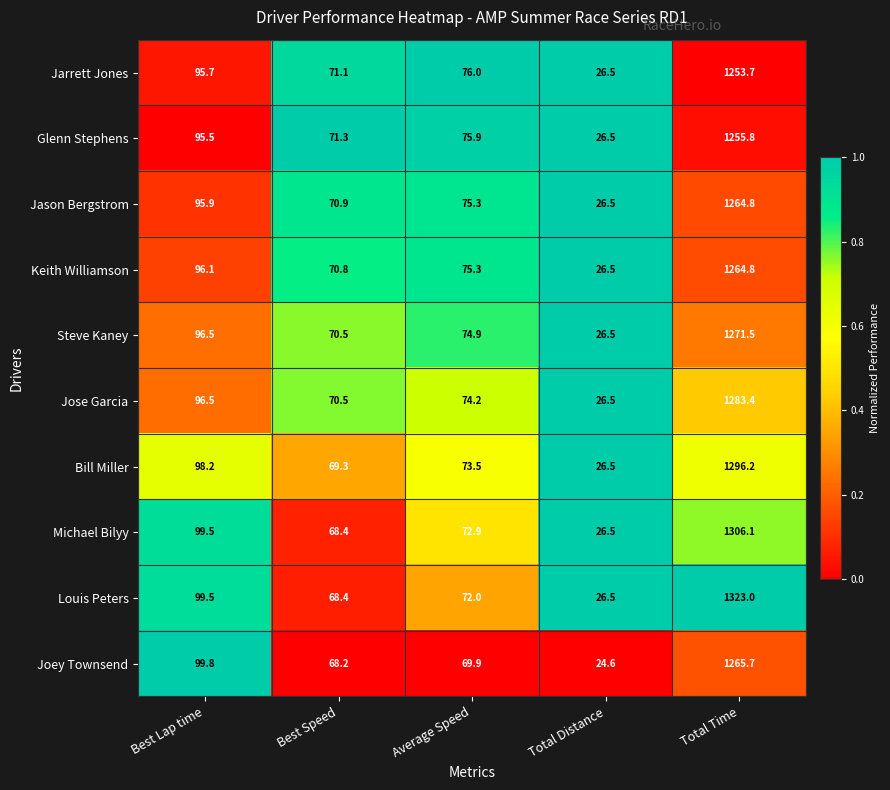

What is the spread (max minus min) of values at Average Speed?

6.1